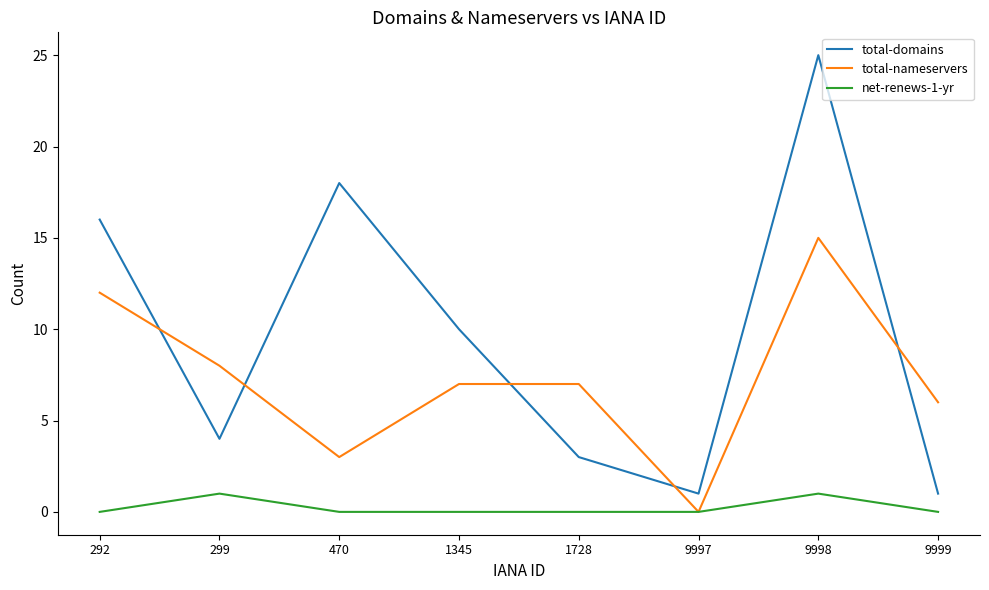

The value of total-nameservers at 1345 is 2. True or false?

False